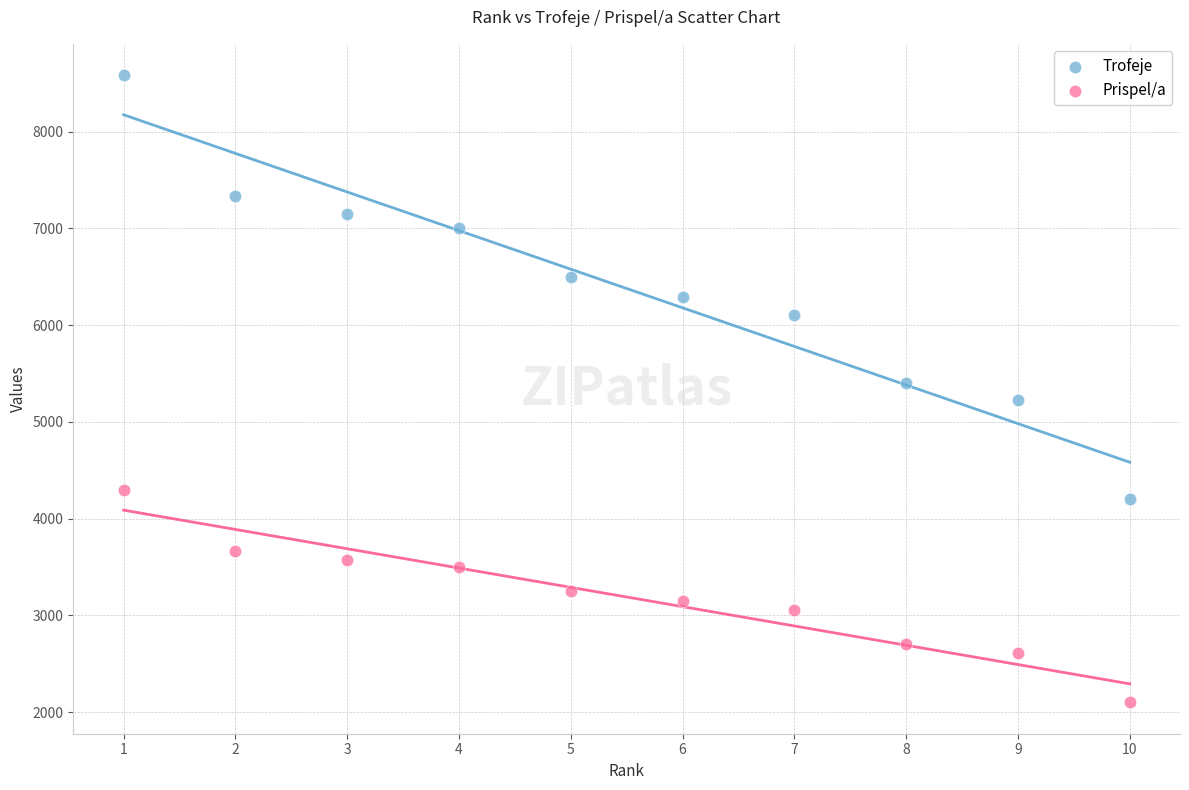

Which series has the widest spread of Y values?

Trofeje